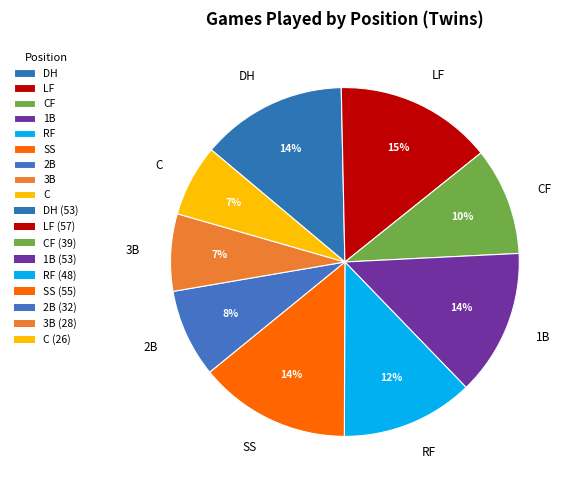

What is the largest slice in the pie chart?

LF